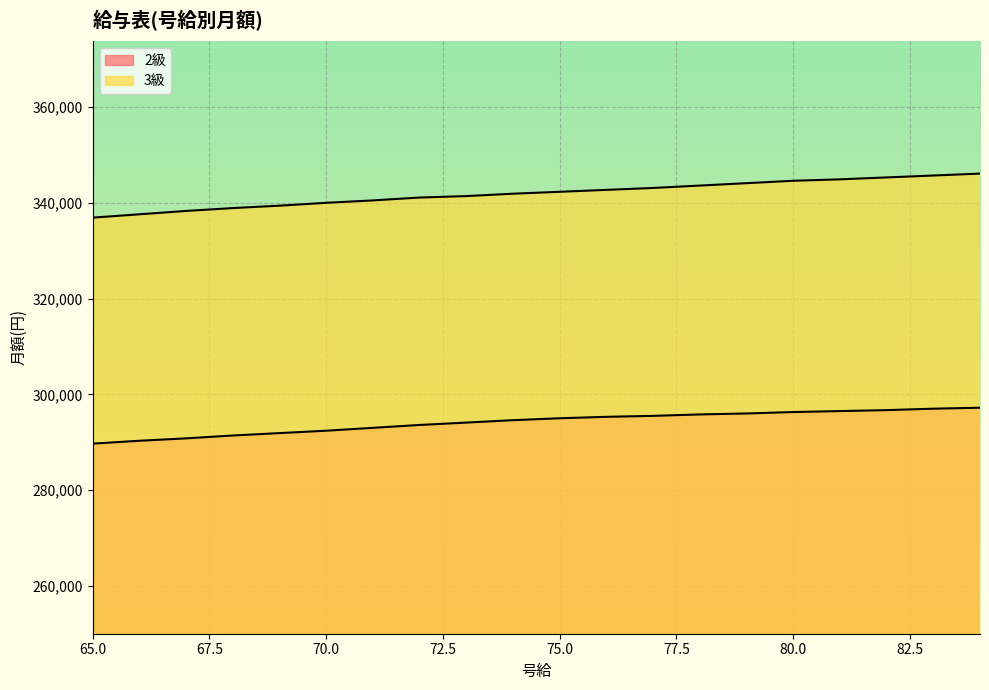

What is the difference between the maximum and minimum values in the 2級 series?

7500